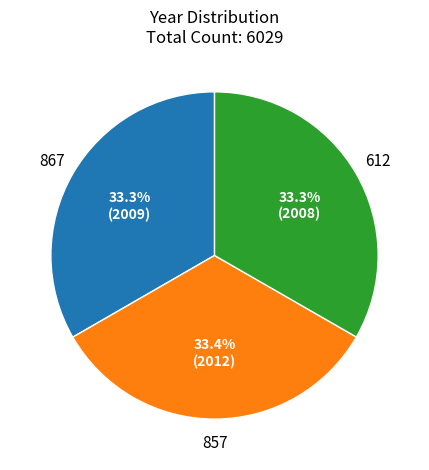

Is there any slice that represents more than half of the pie?

No